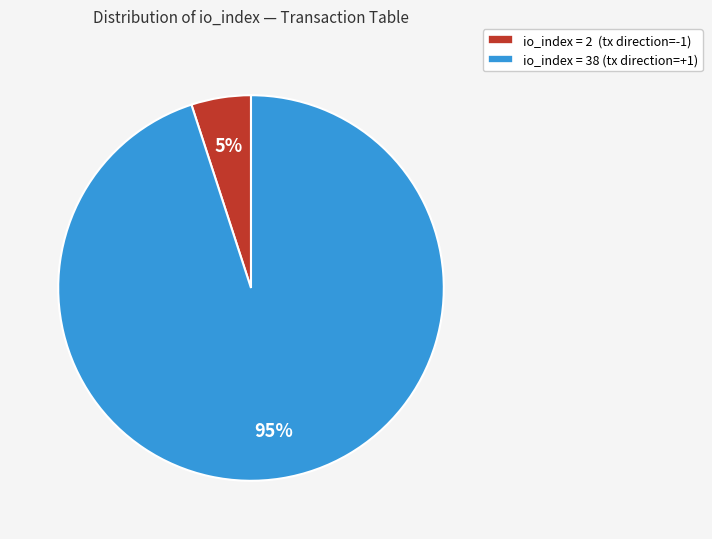

To the nearest percent, what is the difference between the io_index = 38 (tx direction=+1) and io_index = 2 (tx direction=-1) slice percentages?

90%